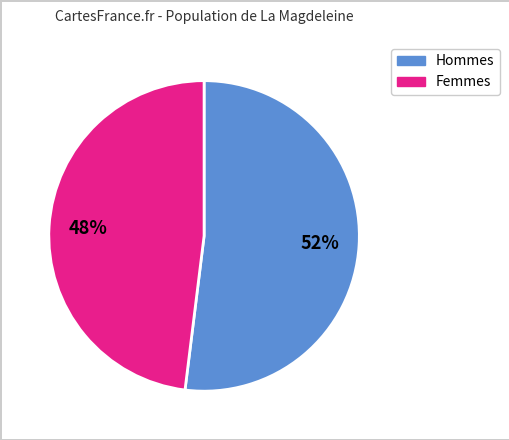

How many segments does this pie chart have?

2